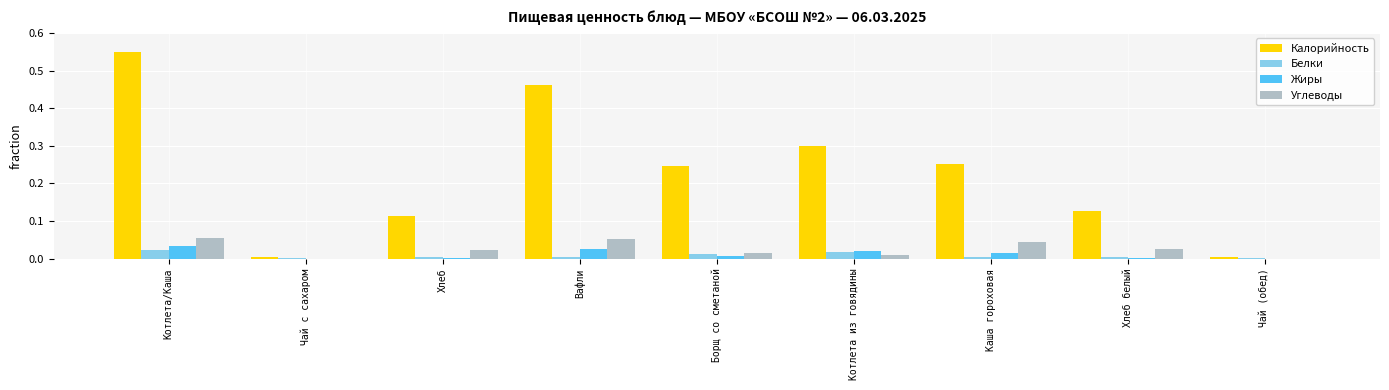

At which label does Жиры reach its peak?

Котлета/Каша